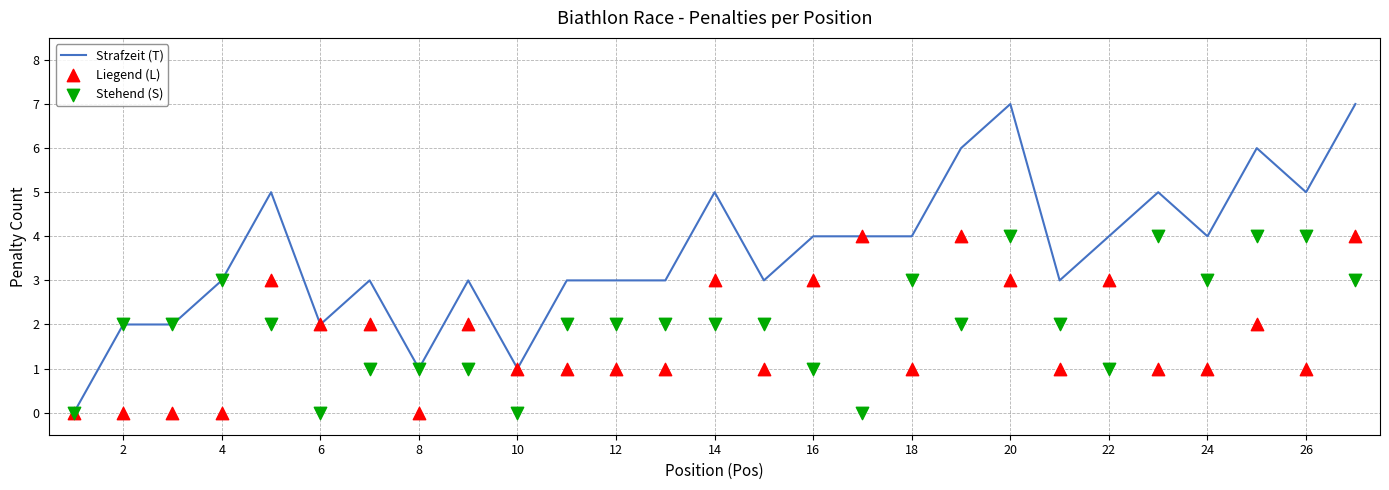

Which series has the largest total across all categories?

Strafzeit (T)